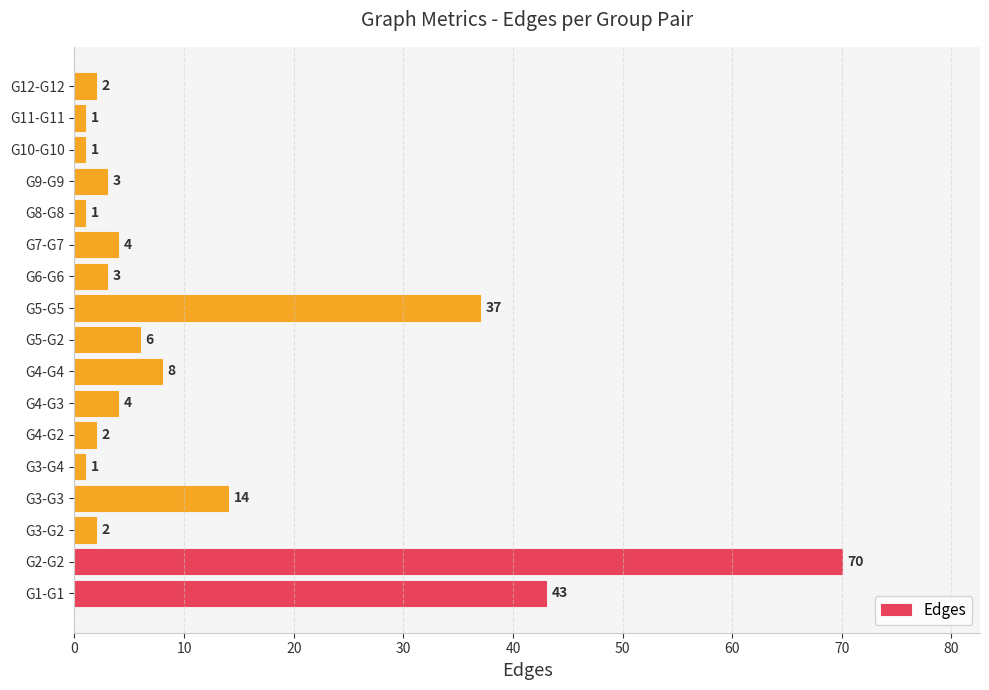

What is the average value?

12